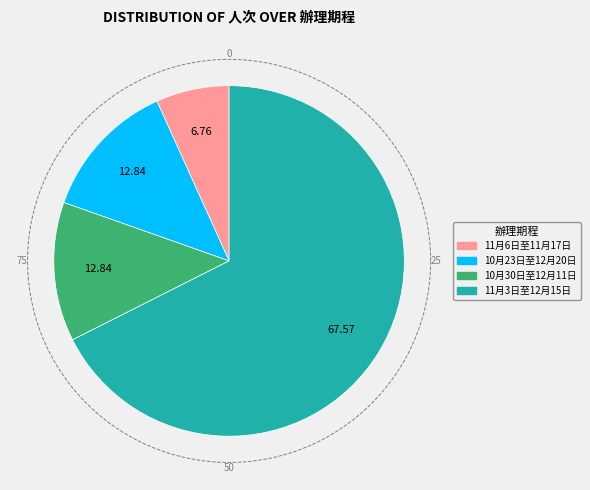

To the nearest percent, what is the difference between the largest and smallest slice percentages?

61%